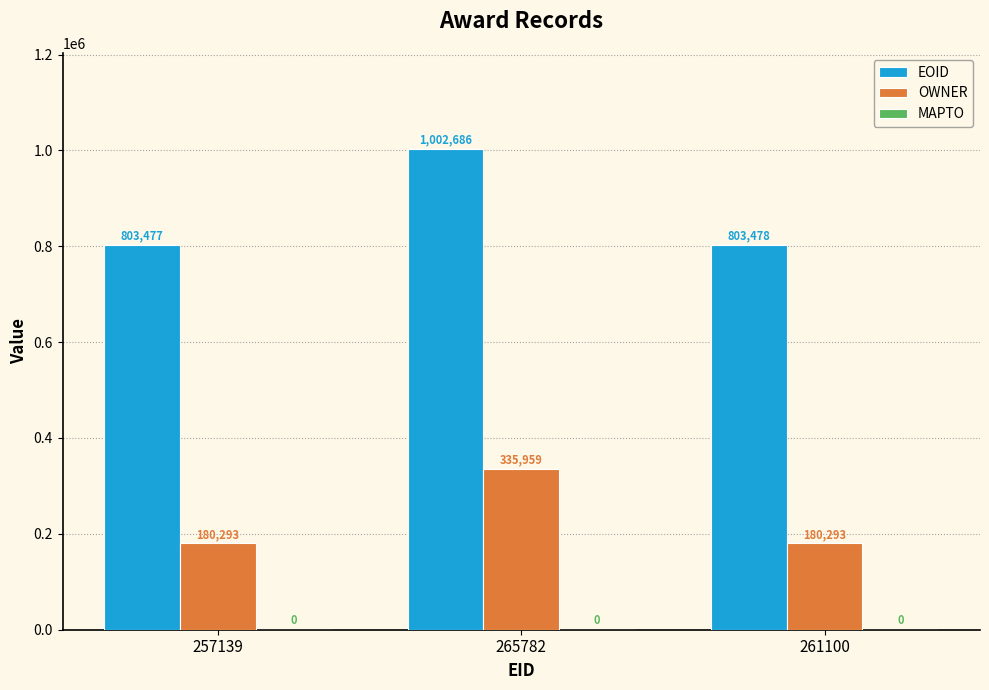

The value of EOID at 265782 is 1002686. True or false?

True